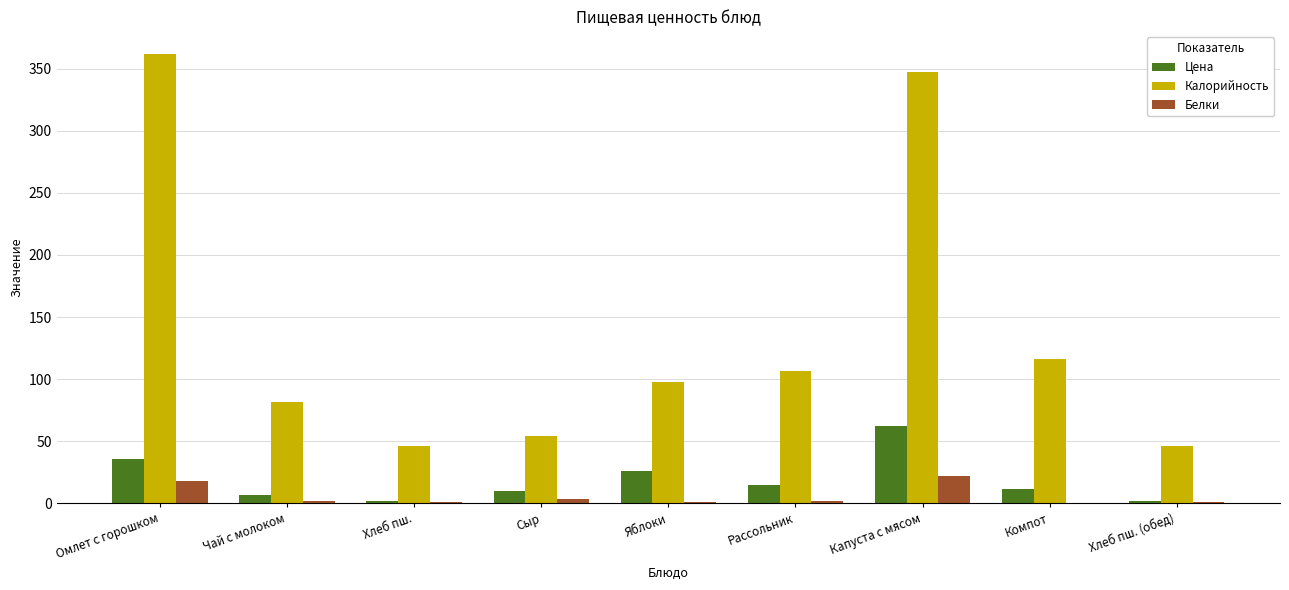

What is the sum of all Цена values?

170.0